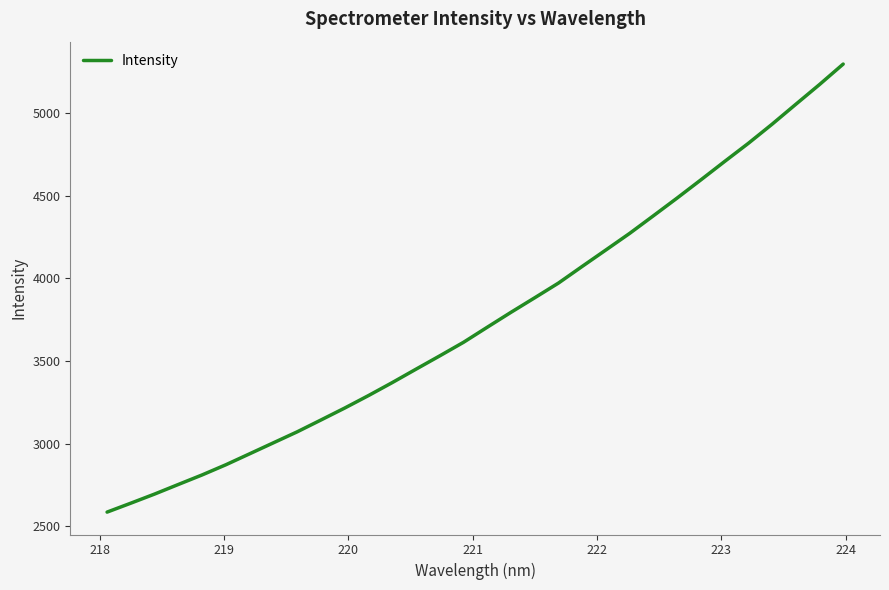

True or false: the data has more than 2 interior local peaks.

False